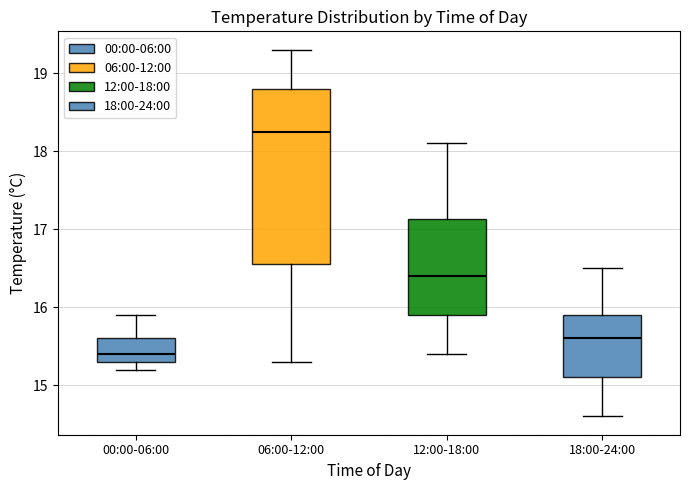

Reading left to right, transcribe this box plot: for each box, give where its median line is, the range the box spans, and where its two whiskers end, as read against the y-axis. The values are not printed on the chart, so give them approximately, as read against the axis.

00:00-06:00: median 15.4, box 15.3 to 15.6, whiskers 15.2 to 15.9
06:00-12:00: median 18.3, box 16.6 to 18.8, whiskers 15.3 to 19.3
12:00-18:00: median 16.4, box 15.9 to 17.1, whiskers 15.4 to 18.1
18:00-24:00: median 15.6, box 15.1 to 15.9, whiskers 14.6 to 16.5